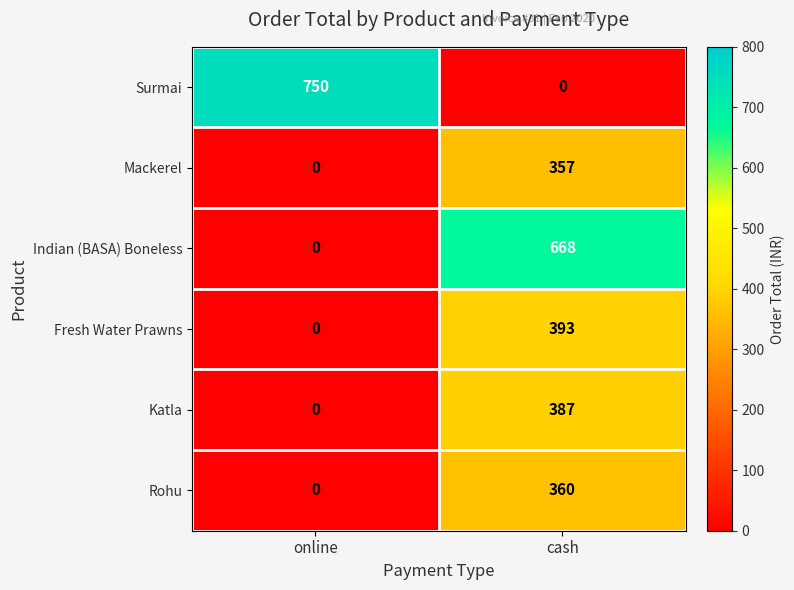

Between online and cash, which series saw the biggest shift?

Surmai